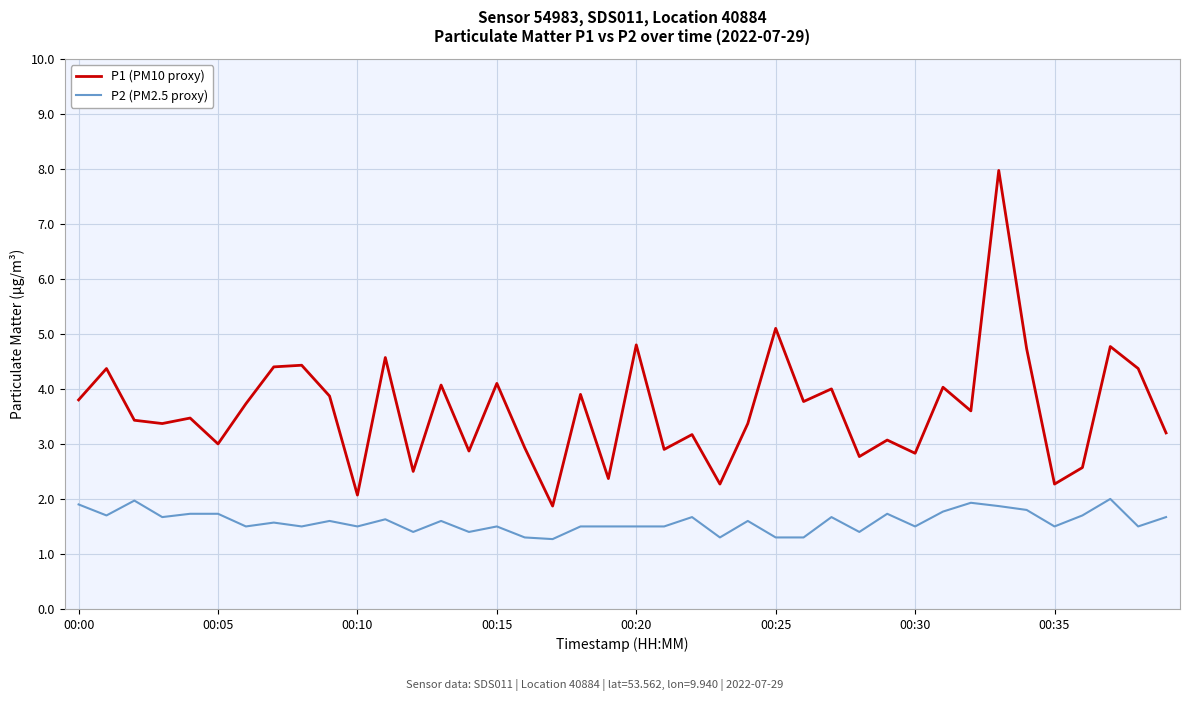

What is the highest value of the P2 (PM2.5 proxy) series?

2.0